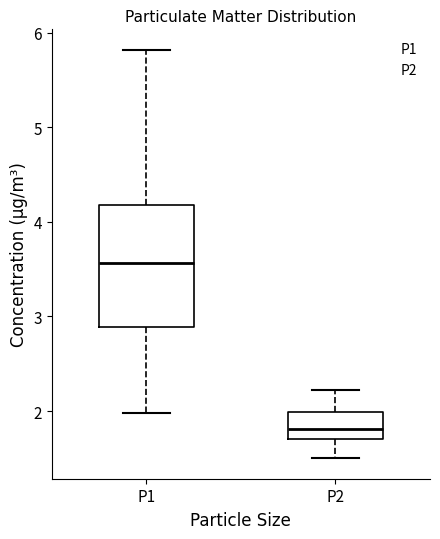

Reading left to right, read every box against the y-axis: the position of its median line, the range the box covers, and the ends of its whiskers. The values are not printed on the chart, so give them approximately, as read against the axis.

P1: median 3.6, box 2.9 to 4.2, whiskers 2.0 to 5.8
P2: median 1.8, box 1.7 to 2.0, whiskers 1.5 to 2.2